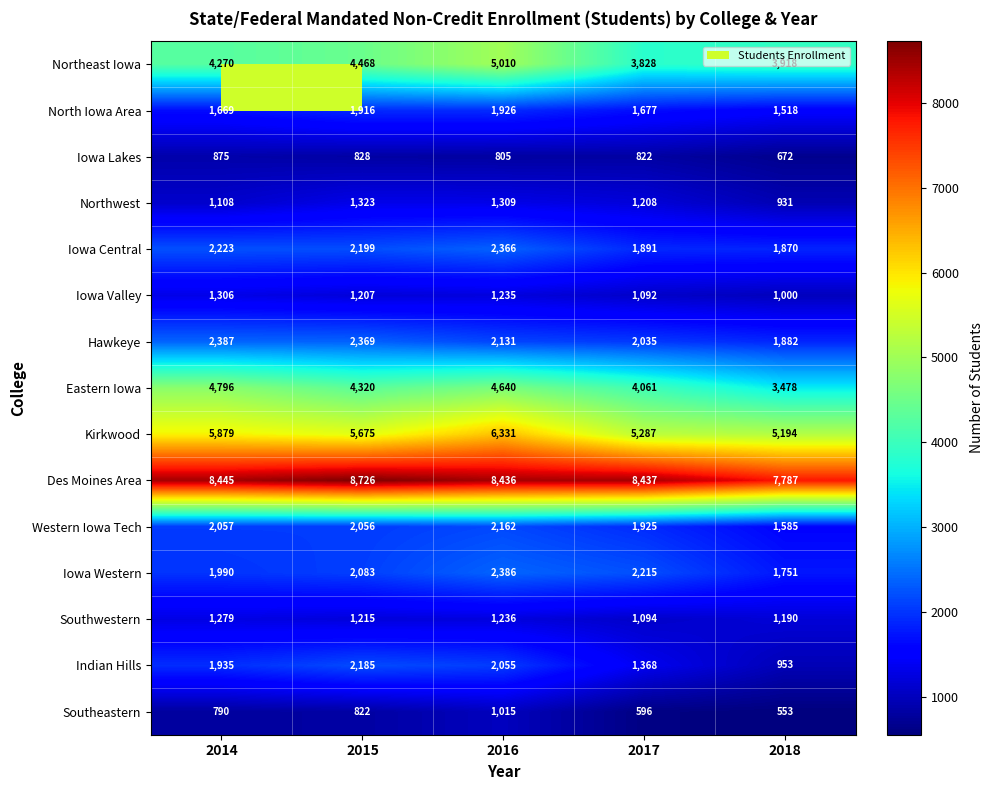

At how many categories does at least one series exceed 5658?

5